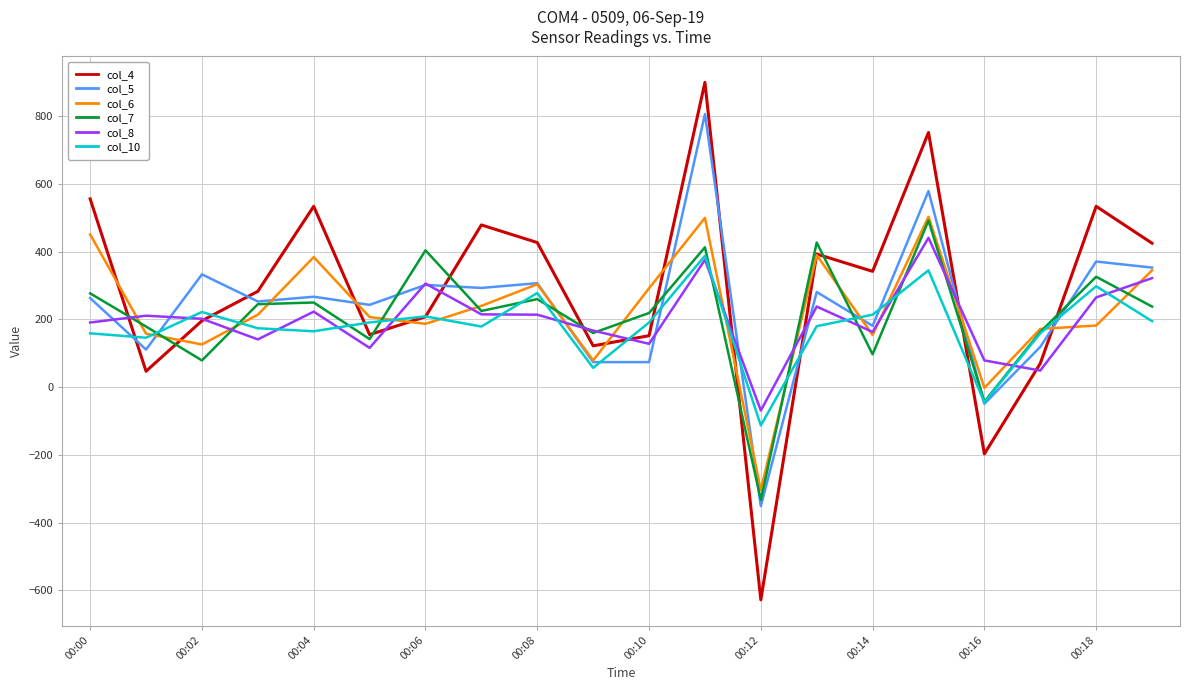

Which series has the largest range (max minus min)?

col_4